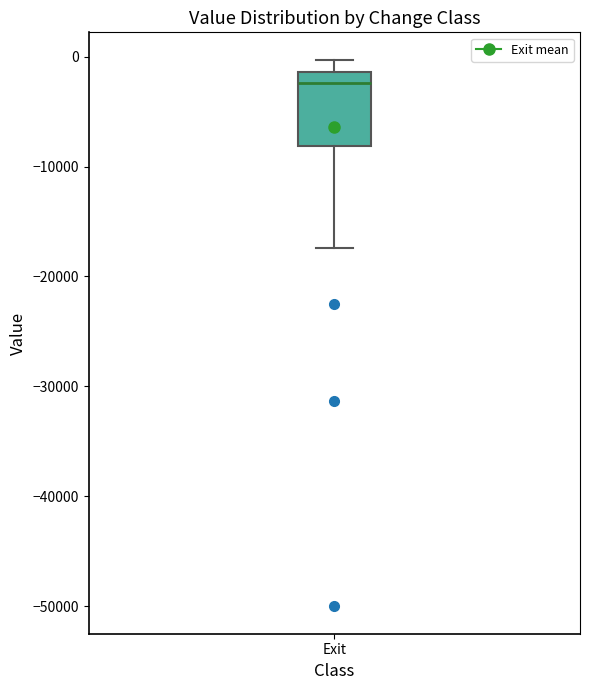

Where is the lower edge of the box for Exit on the y-axis? The values are not printed on the chart, so give them approximately, as read against the axis.

-8000